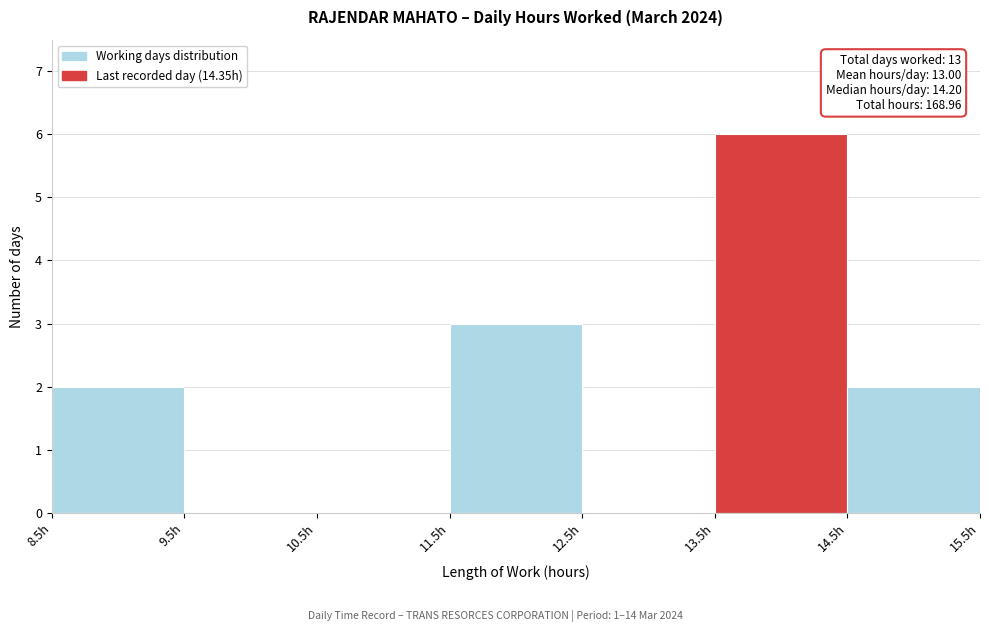

Which range on the x-axis has the tallest bar?

13.5 to 14.5